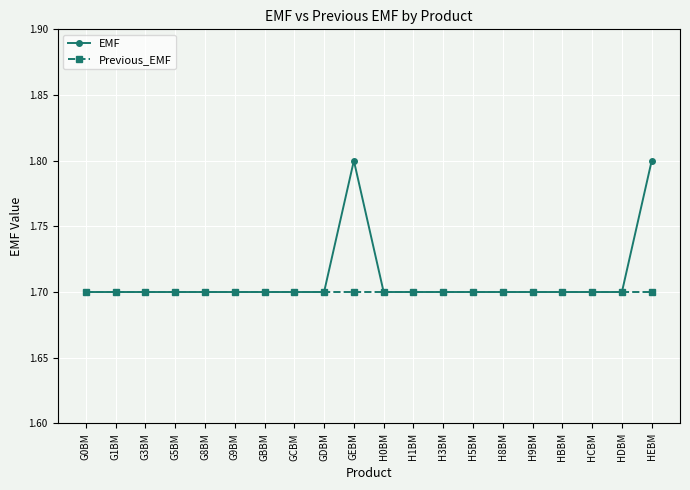

How many lines are shown in the chart?

2